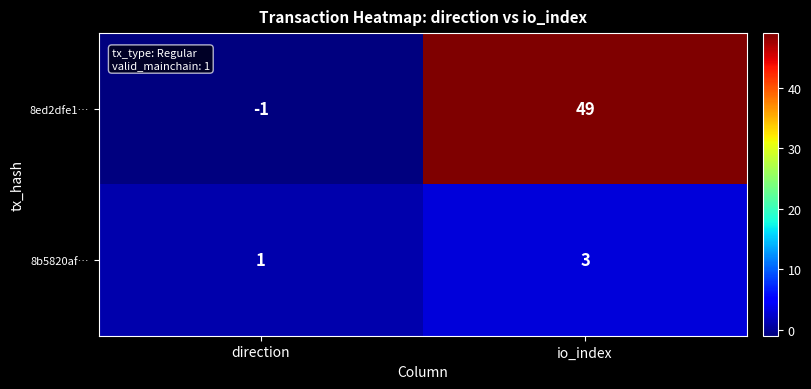

Reading left to right, extract all data points from this chart.

8ed2dfe1…: -1	49
8b5820af…: 1	3